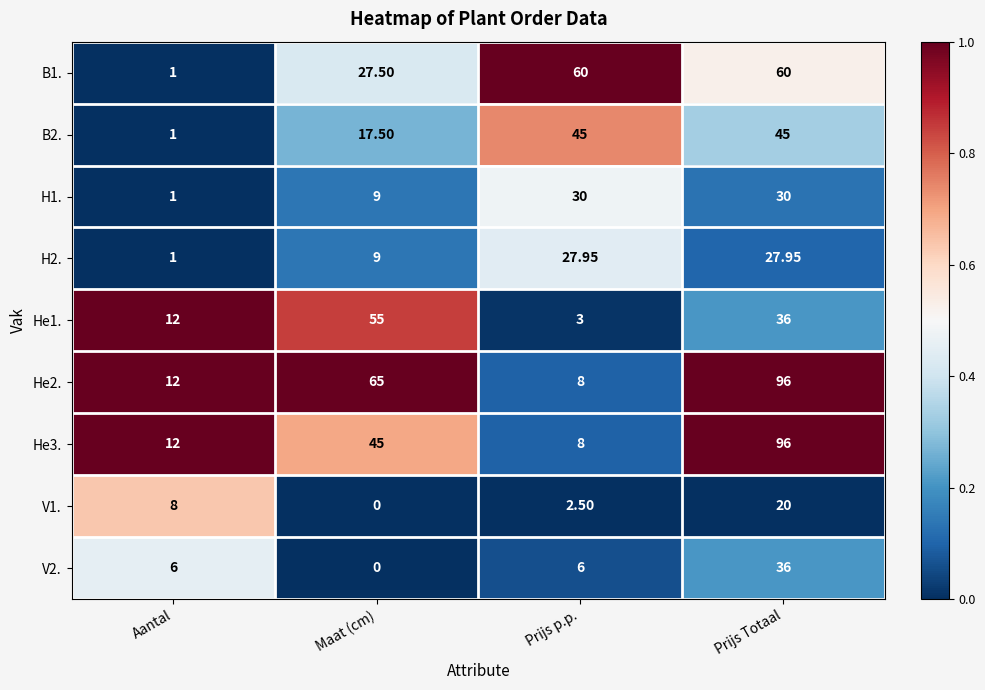

Rank the categories by He1. value from lowest to highest.

Prijs p.p., Aantal, Prijs Totaal, Maat (cm)